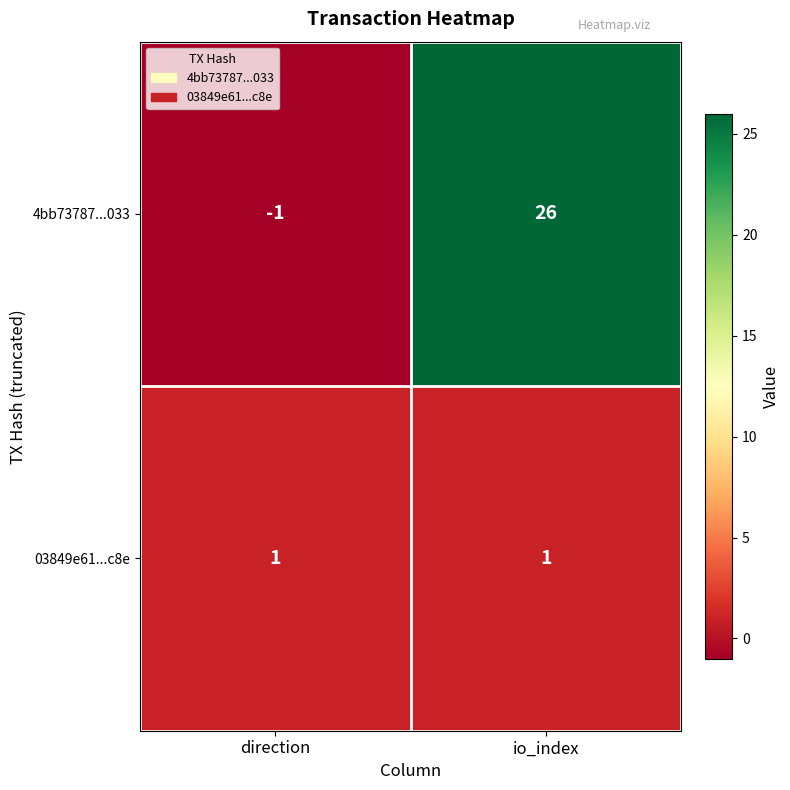

What is the spread (max minus min) of values at io_index?

25